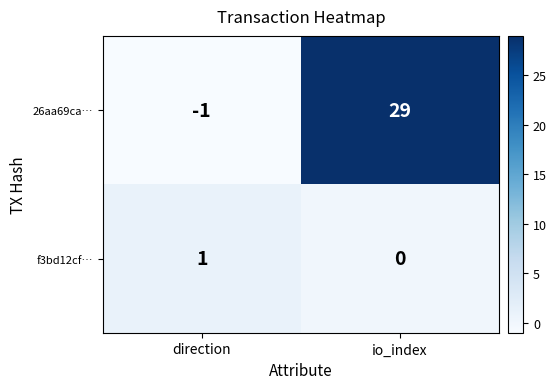

Is it true that f3bd12cf… equals 0 at direction?

False